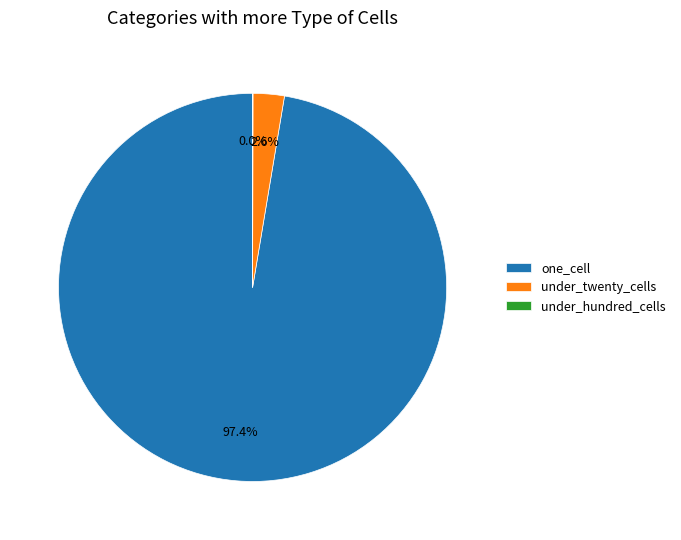

Which slice is the largest?

one_cell